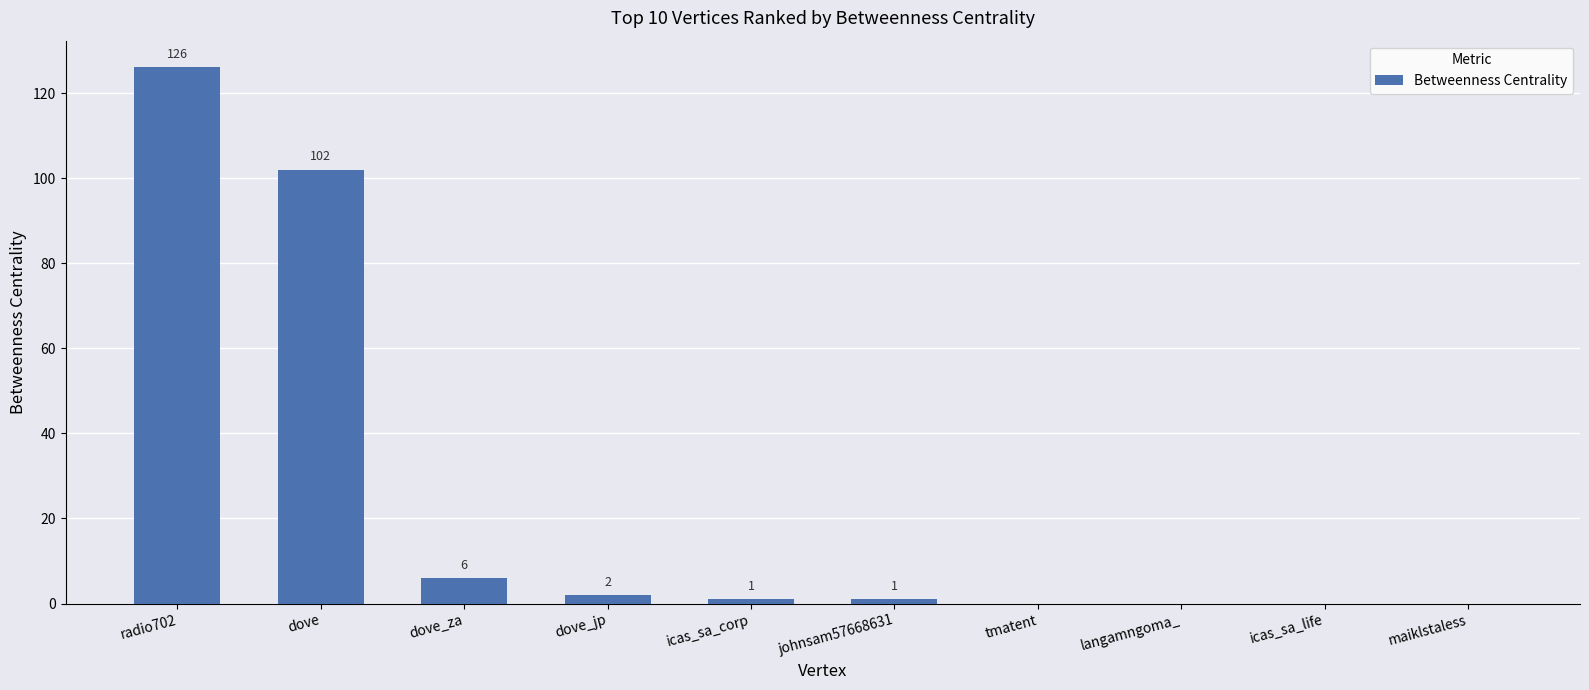

Are the bars horizontal?

No